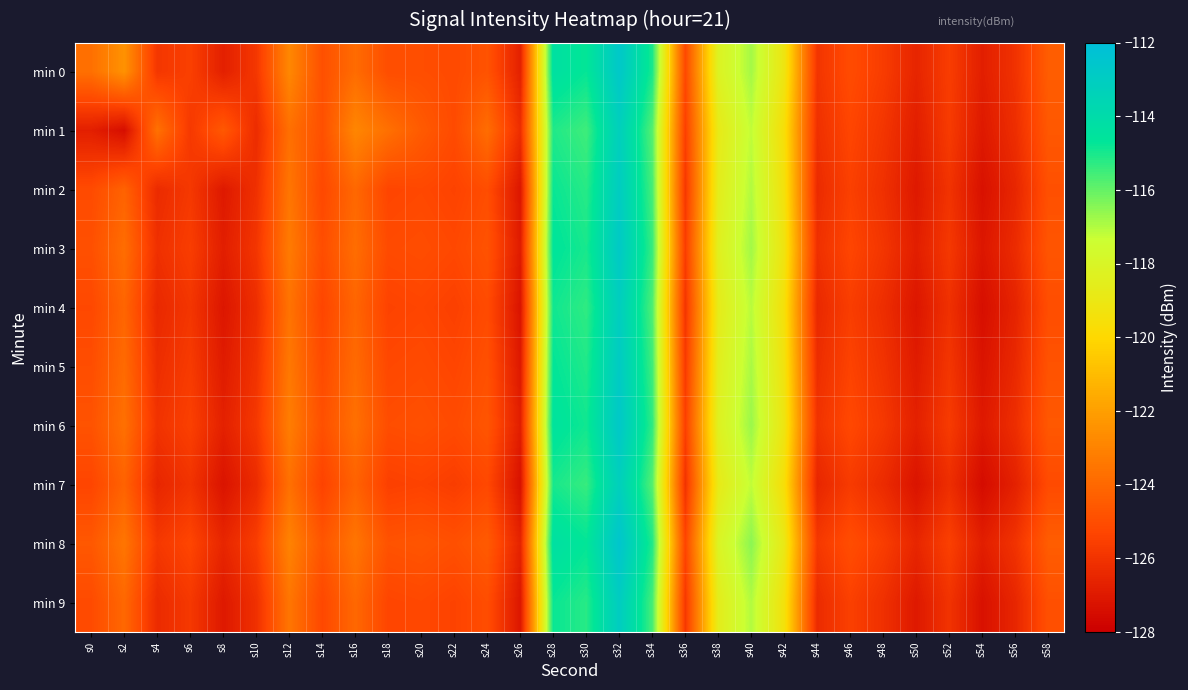

Reading left to right, extract all data points from this chart.

min 0: s0=-123.7	s2=-122.4	s4=-125.9	s6=-125.5	s8=-126.7	s10=-125.8	s12=-122.8	s14=-124.9	s16=-123.9	s18=-125.0	s20=-125.0	s22=-125.1	s24=-124.8	s26=-126.7	s28=-114.3	s30=-114.8	s32=-112.7	s34=-115.0	s36=-125.2	s38=-118.2	s40=-116.8	s42=-119.1	s44=-125.9	s46=-125.1	s48=-125.6	s50=-126.5	s52=-125.6	s54=-126.8	s56=-126.0	s58=-124.4
min 1: s0=-126.8	s2=-127.4	s4=-123.7	s6=-125.8	s8=-124.6	s10=-126.3	s12=-123.7	s14=-124.9	s16=-122.9	s18=-123.7	s20=-124.5	s22=-125.1	s24=-123.8	s26=-126.2	s28=-115.1	s30=-115.5	s32=-113.2	s34=-115.8	s36=-125.5	s38=-118.8	s40=-117.2	s42=-119.6	s44=-126.1	s46=-125.3	s48=-125.9	s50=-126.8	s52=-125.7	s54=-127.0	s56=-126.2	s58=-124.6
min 2: s0=-125.1	s2=-124.2	s4=-126.3	s6=-125.8	s8=-127.0	s10=-126.1	s12=-123.5	s14=-125.2	s16=-124.0	s18=-125.3	s20=-125.2	s22=-125.4	s24=-125.0	s26=-127.1	s28=-114.8	s30=-115.2	s32=-113.0	s34=-115.6	s36=-125.8	s38=-118.6	s40=-117.0	s42=-119.4	s44=-126.3	s46=-125.5	s48=-126.1	s50=-127.0	s52=-126.0	s54=-127.3	s56=-126.5	s58=-124.9
min 3: s0=-124.9	s2=-123.8	s4=-126.1	s6=-125.6	s8=-126.8	s10=-125.9	s12=-123.3	s14=-125.0	s16=-123.8	s18=-125.1	s20=-125.0	s22=-125.2	s24=-124.8	s26=-126.9	s28=-114.6	s30=-115.0	s32=-112.8	s34=-115.4	s36=-125.6	s38=-118.4	s40=-116.8	s42=-119.2	s44=-126.1	s46=-125.3	s48=-125.9	s50=-126.8	s52=-125.8	s54=-127.1	s56=-126.3	s58=-124.7
min 4: s0=-125.2	s2=-124.1	s4=-126.4	s6=-125.9	s8=-127.1	s10=-126.2	s12=-123.6	s14=-125.3	s16=-124.1	s18=-125.4	s20=-125.3	s22=-125.5	s24=-125.1	s26=-127.2	s28=-114.9	s30=-115.3	s32=-113.1	s34=-115.7	s36=-125.9	s38=-118.7	s40=-117.1	s42=-119.5	s44=-126.4	s46=-125.6	s48=-126.2	s50=-127.1	s52=-126.1	s54=-127.4	s56=-126.6	s58=-125.0
min 5: s0=-125.0	s2=-123.9	s4=-126.2	s6=-125.7	s8=-126.9	s10=-126.0	s12=-123.4	s14=-125.1	s16=-123.9	s18=-125.2	s20=-125.1	s22=-125.3	s24=-124.9	s26=-127.0	s28=-114.7	s30=-115.1	s32=-112.9	s34=-115.5	s36=-125.7	s38=-118.5	s40=-116.9	s42=-119.3	s44=-126.2	s46=-125.4	s48=-126.0	s50=-126.9	s52=-125.9	s54=-127.2	s56=-126.4	s58=-124.8
min 6: s0=-124.8	s2=-123.7	s4=-126.0	s6=-125.5	s8=-126.7	s10=-125.8	s12=-123.2	s14=-124.9	s16=-123.7	s18=-125.0	s20=-124.9	s22=-125.1	s24=-124.7	s26=-126.8	s28=-114.5	s30=-114.9	s32=-112.7	s34=-115.3	s36=-125.5	s38=-118.3	s40=-116.7	s42=-119.1	s44=-126.0	s46=-125.2	s48=-125.8	s50=-126.7	s52=-125.7	s54=-127.0	s56=-126.2	s58=-124.6
min 7: s0=-125.3	s2=-124.2	s4=-126.5	s6=-126.0	s8=-127.2	s10=-126.3	s12=-123.7	s14=-125.4	s16=-124.2	s18=-125.5	s20=-125.4	s22=-125.6	s24=-125.2	s26=-127.3	s28=-115.0	s30=-115.4	s32=-113.2	s34=-115.8	s36=-126.0	s38=-118.8	s40=-117.2	s42=-119.6	s44=-126.5	s46=-125.7	s48=-126.3	s50=-127.2	s52=-126.2	s54=-127.5	s56=-126.7	s58=-125.1
min 8: s0=-124.6	s2=-123.5	s4=-125.8	s6=-125.3	s8=-126.5	s10=-125.6	s12=-123.0	s14=-124.7	s16=-123.5	s18=-124.8	s20=-124.7	s22=-124.9	s24=-124.5	s26=-126.6	s28=-114.3	s30=-114.7	s32=-112.5	s34=-115.1	s36=-125.3	s38=-118.1	s40=-116.5	s42=-118.9	s44=-125.8	s46=-125.0	s48=-125.6	s50=-126.5	s52=-125.5	s54=-126.8	s56=-126.0	s58=-124.4
min 9: s0=-125.1	s2=-124.0	s4=-126.3	s6=-125.8	s8=-127.0	s10=-126.1	s12=-123.5	s14=-125.2	s16=-124.0	s18=-125.3	s20=-125.2	s22=-125.4	s24=-125.0	s26=-127.1	s28=-114.8	s30=-115.2	s32=-113.0	s34=-115.6	s36=-125.8	s38=-118.6	s40=-117.0	s42=-119.4	s44=-126.3	s46=-125.5	s48=-126.1	s50=-127.0	s52=-126.0	s54=-127.3	s56=-126.5	s58=-124.9